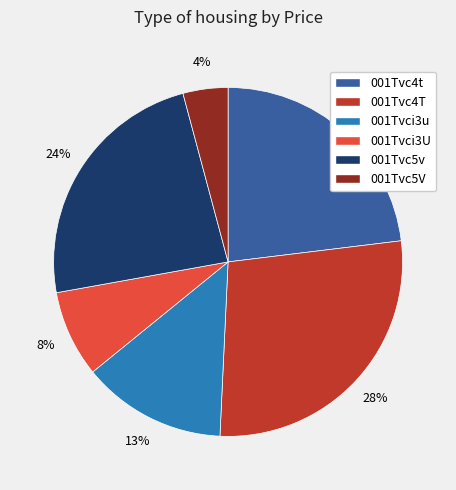

What is the ratio of the value at 001Tvci3u to the value at 001Tvc4t?

0.6